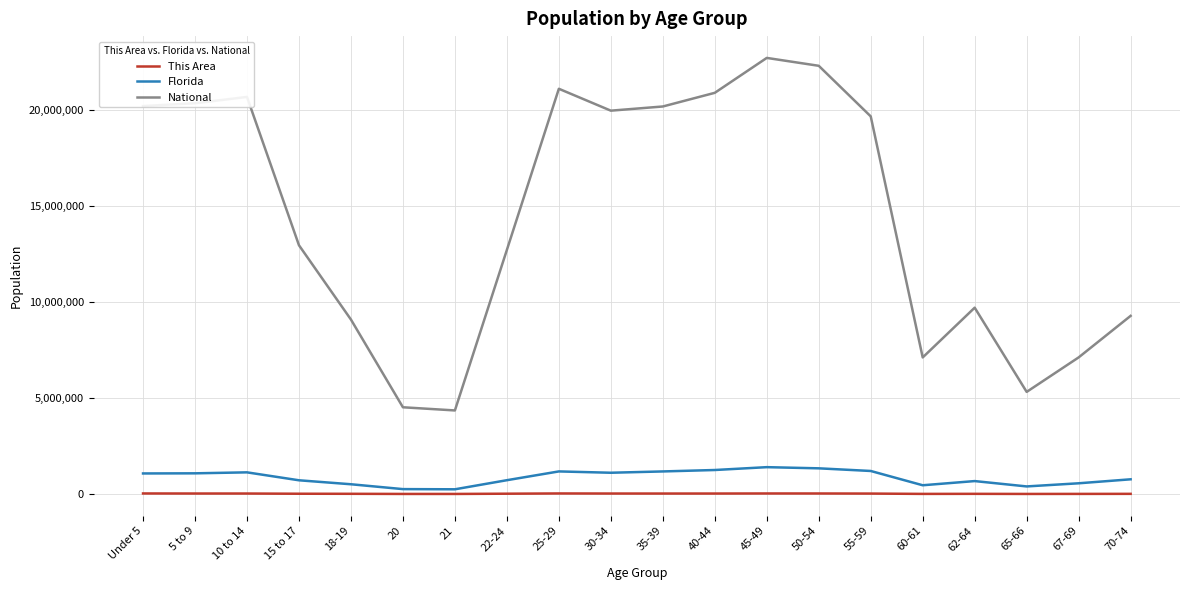

What is the difference between the National values at 18-19 and 62-64?

618108